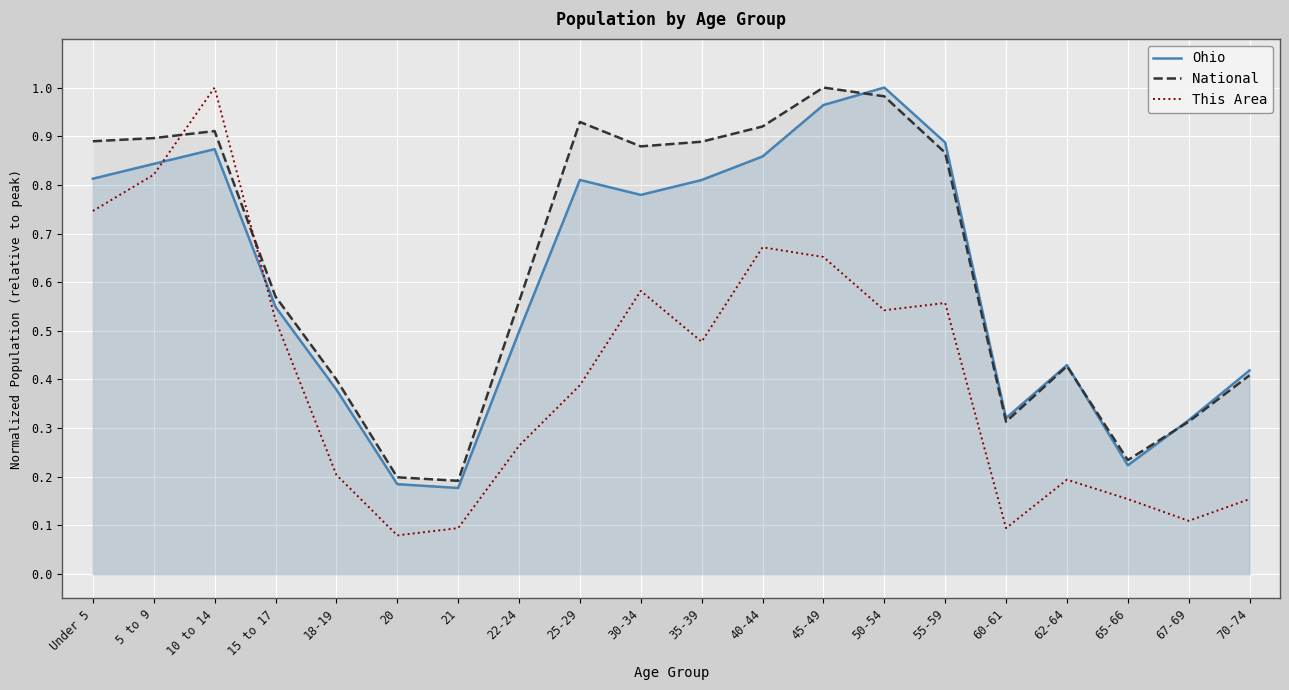

Is it true that National equals 0.9 at 25-29?

True